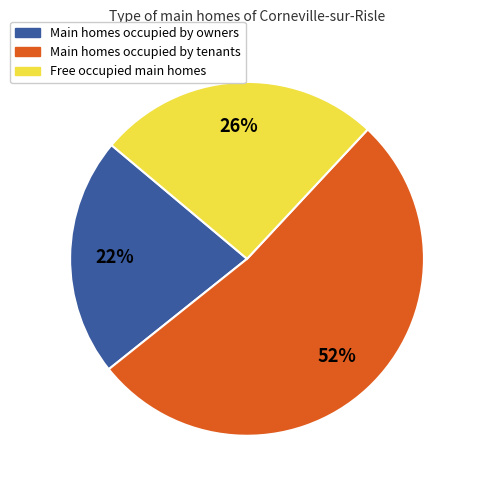

To the nearest percent, what is the difference between the largest and smallest slice percentages?

30%